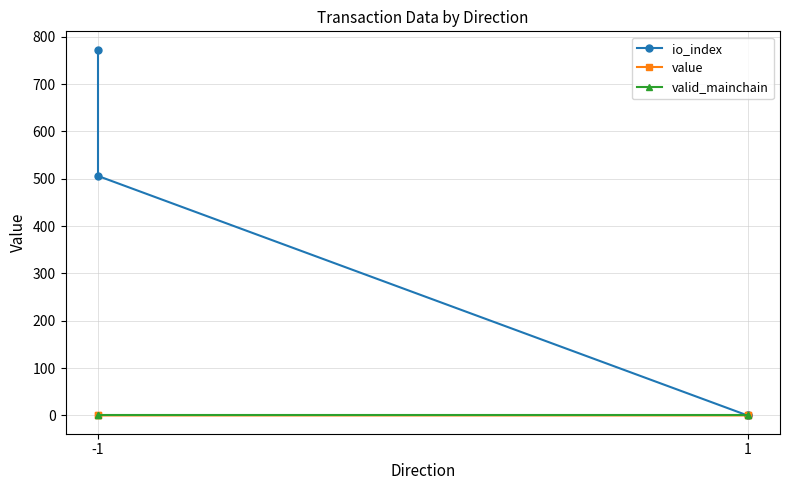

How many values in the io_index series exceed 506?

1